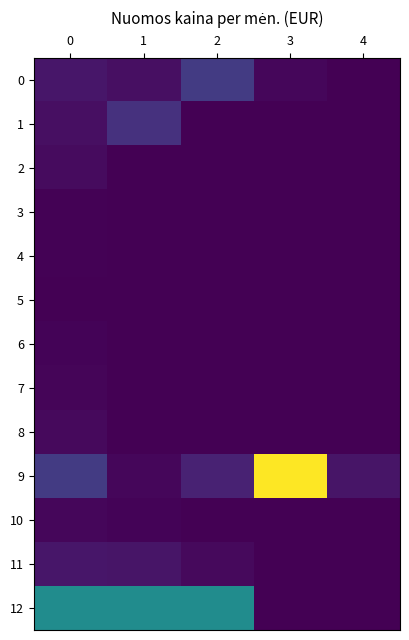

Which category has the lowest value across all series?

4